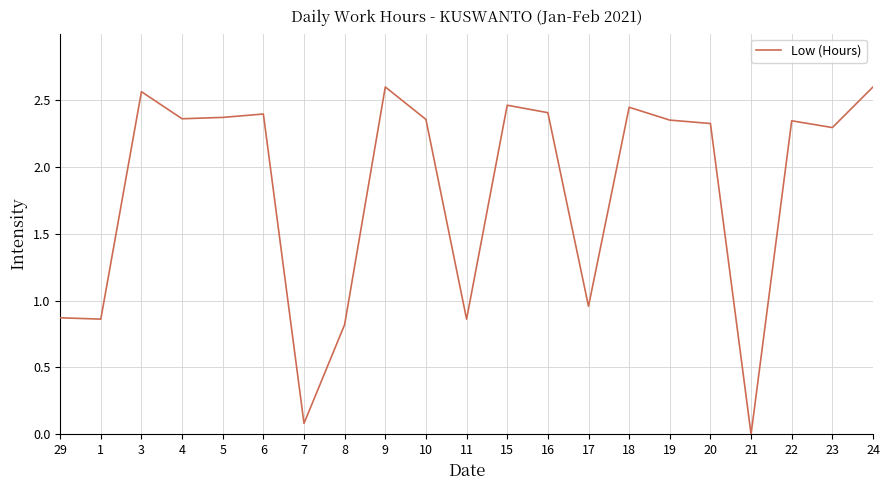

At which label does the data first exceed 2?

3